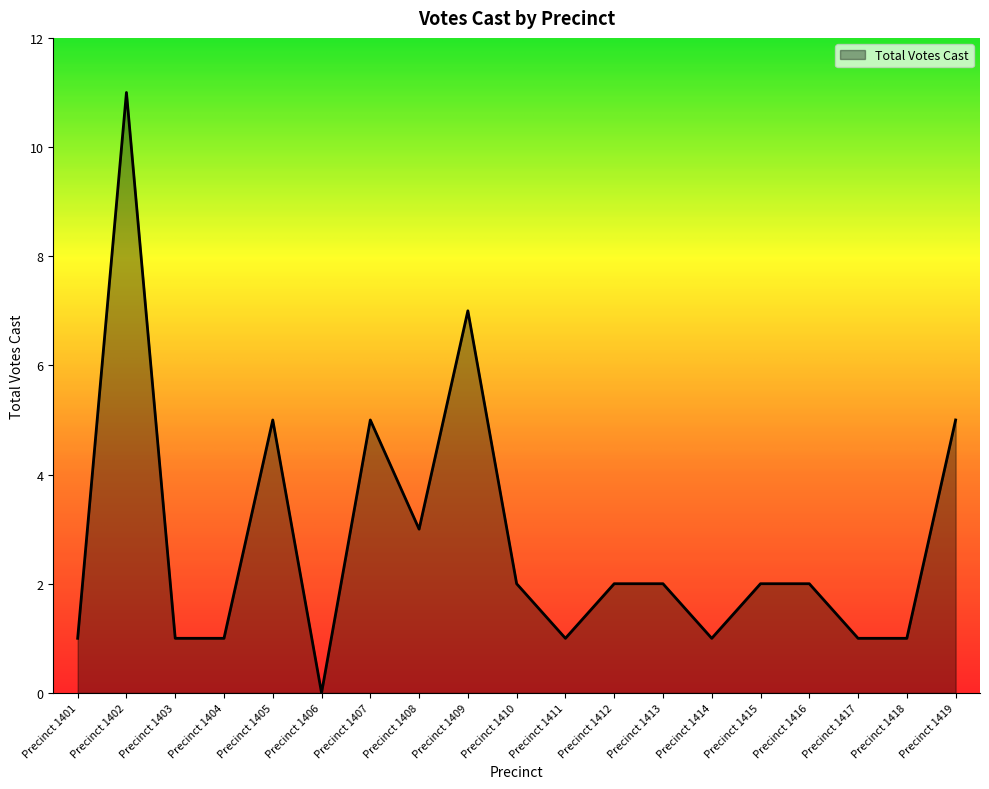

Where does the data first go above 2?

Precinct 1402